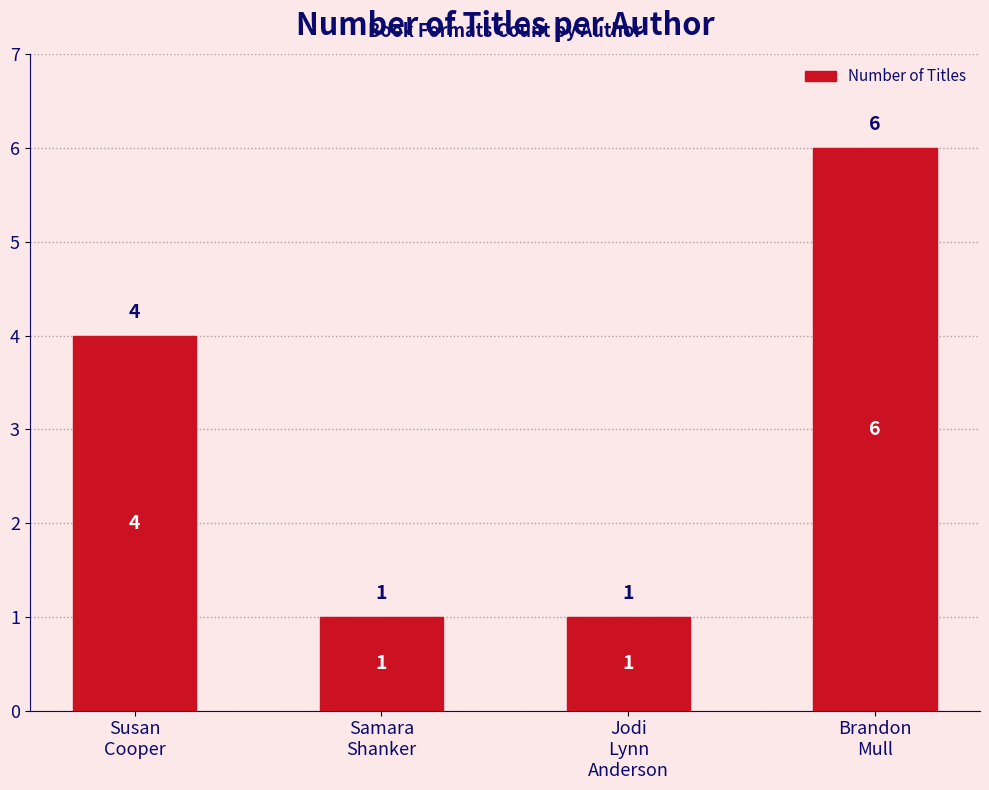

What is the greatest value displayed?

6